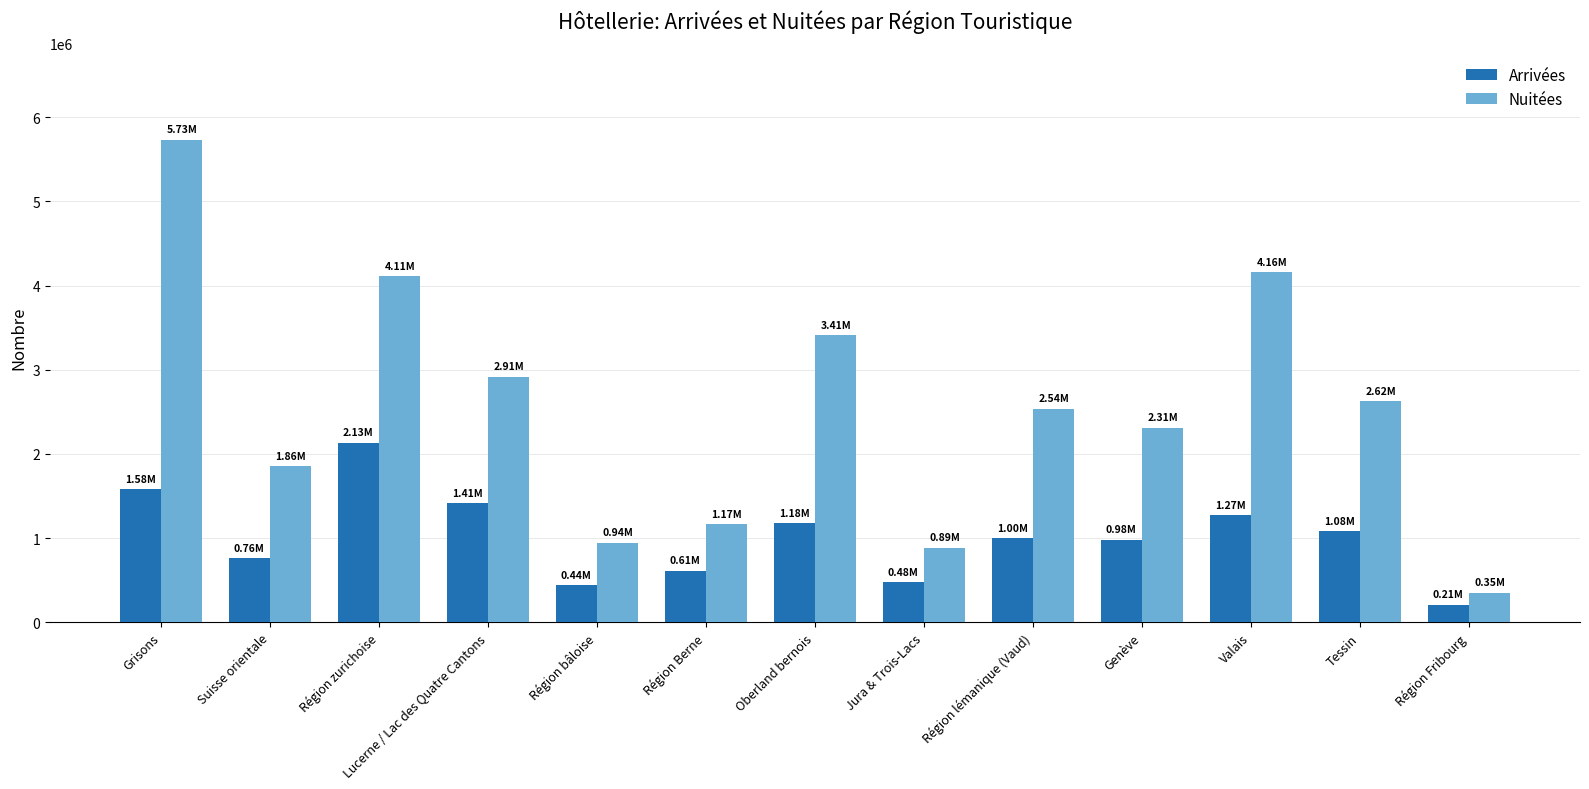

Is the value of Nuitées at Grisons greater than the value of Arrivées at Région zurichoise?

Yes